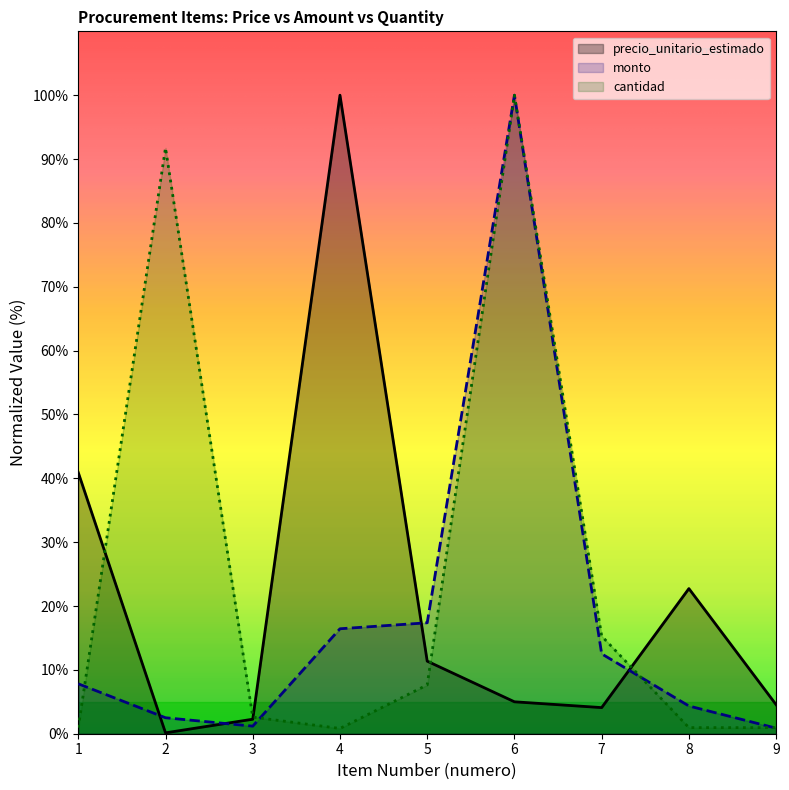

Which label corresponds to the largest value in the chart?

4